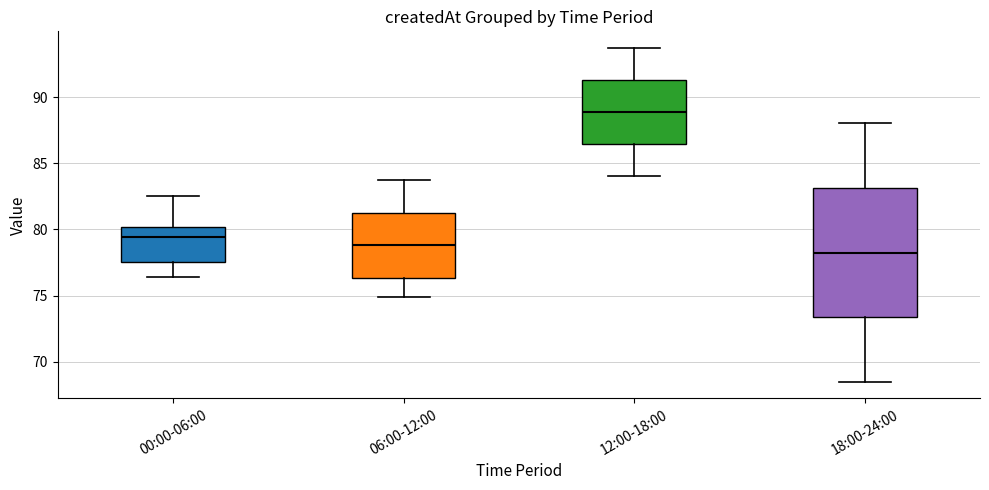

Which box is the tallest, from its lower edge to its upper edge?

18:00-24:00